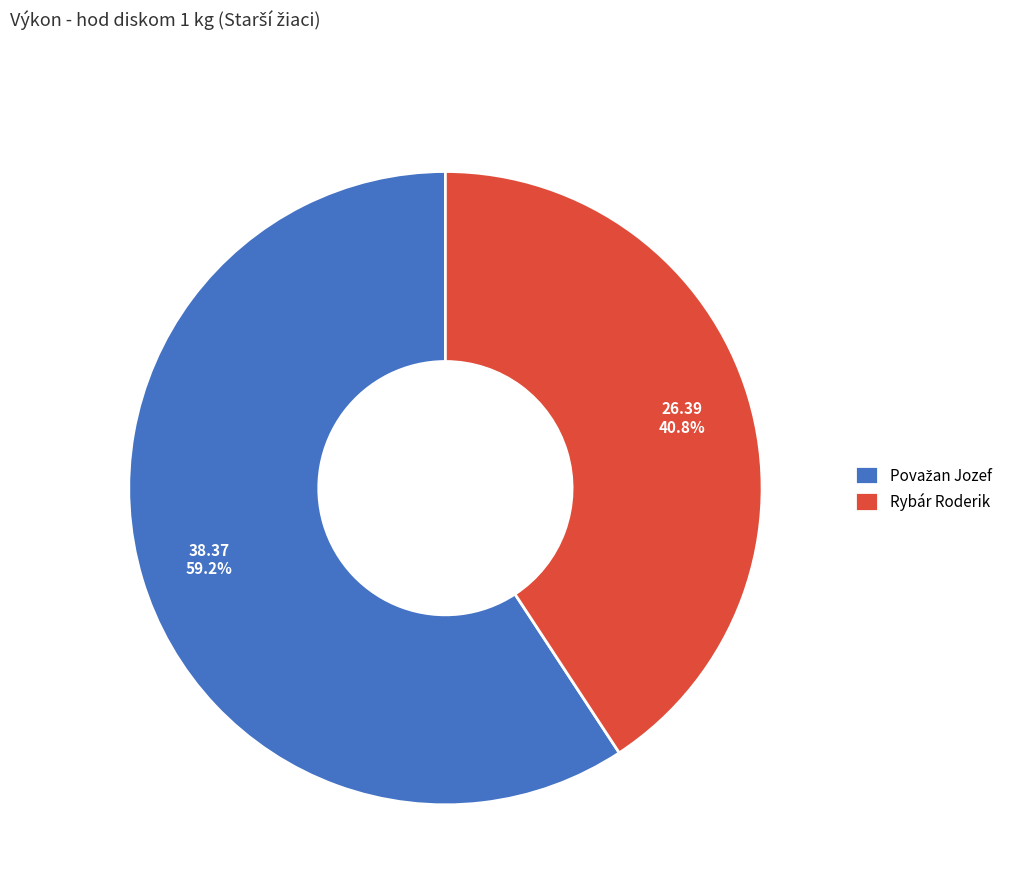

Does Rybár Roderik account for over 50% of the chart?

No